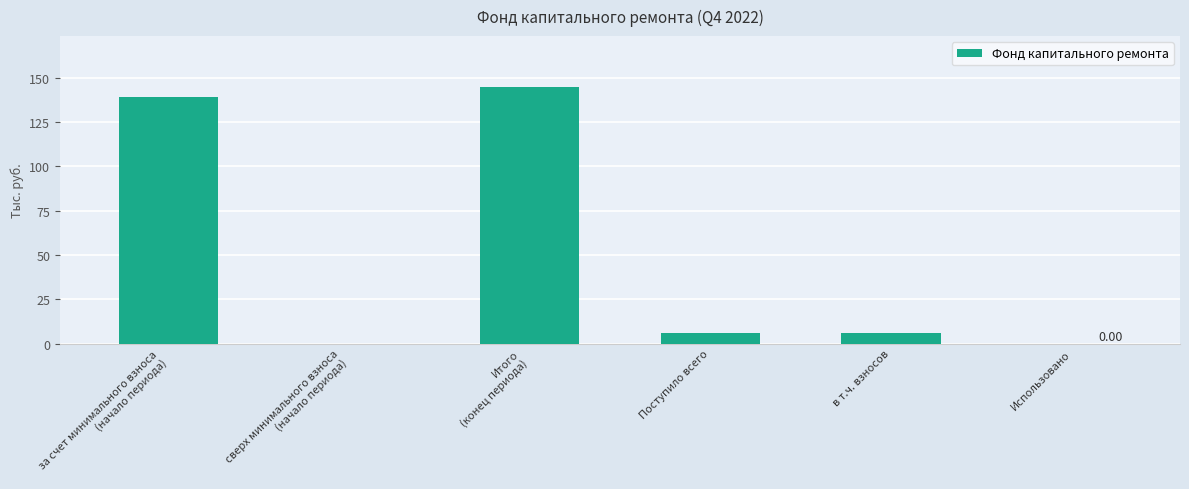

What is the sum of all values?

294.9